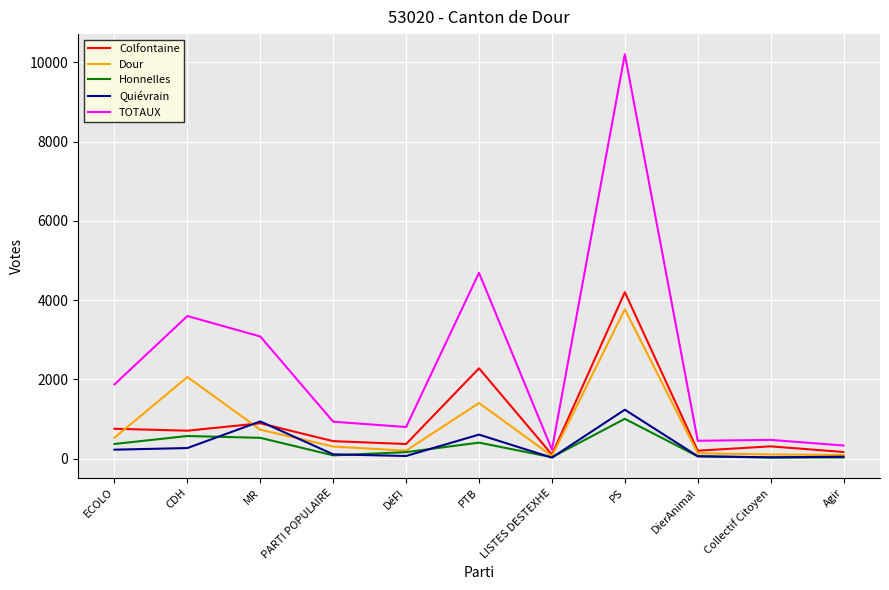

What is the sum of all TOTAUX values?

26655